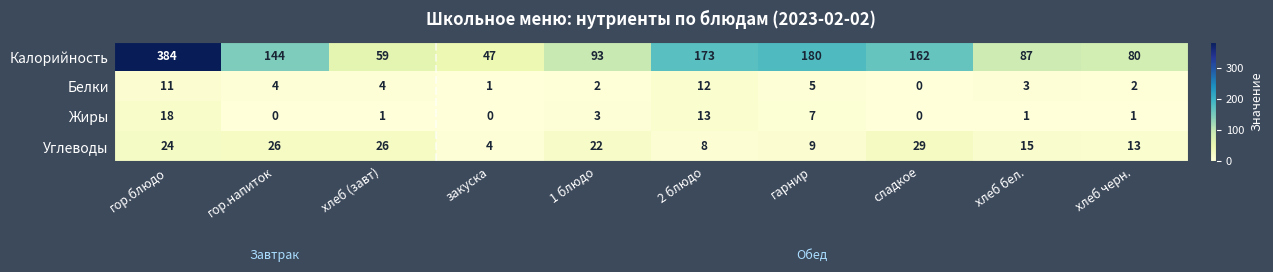

What is the sum of all Углеводы values?

176